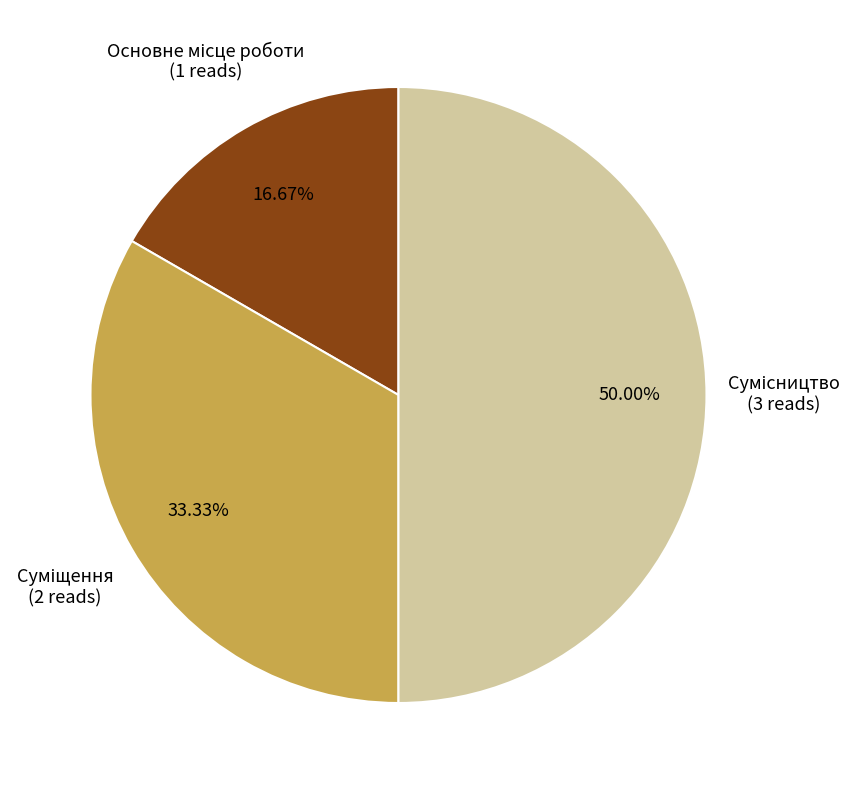

Is there any slice that represents more than half of the pie?

No